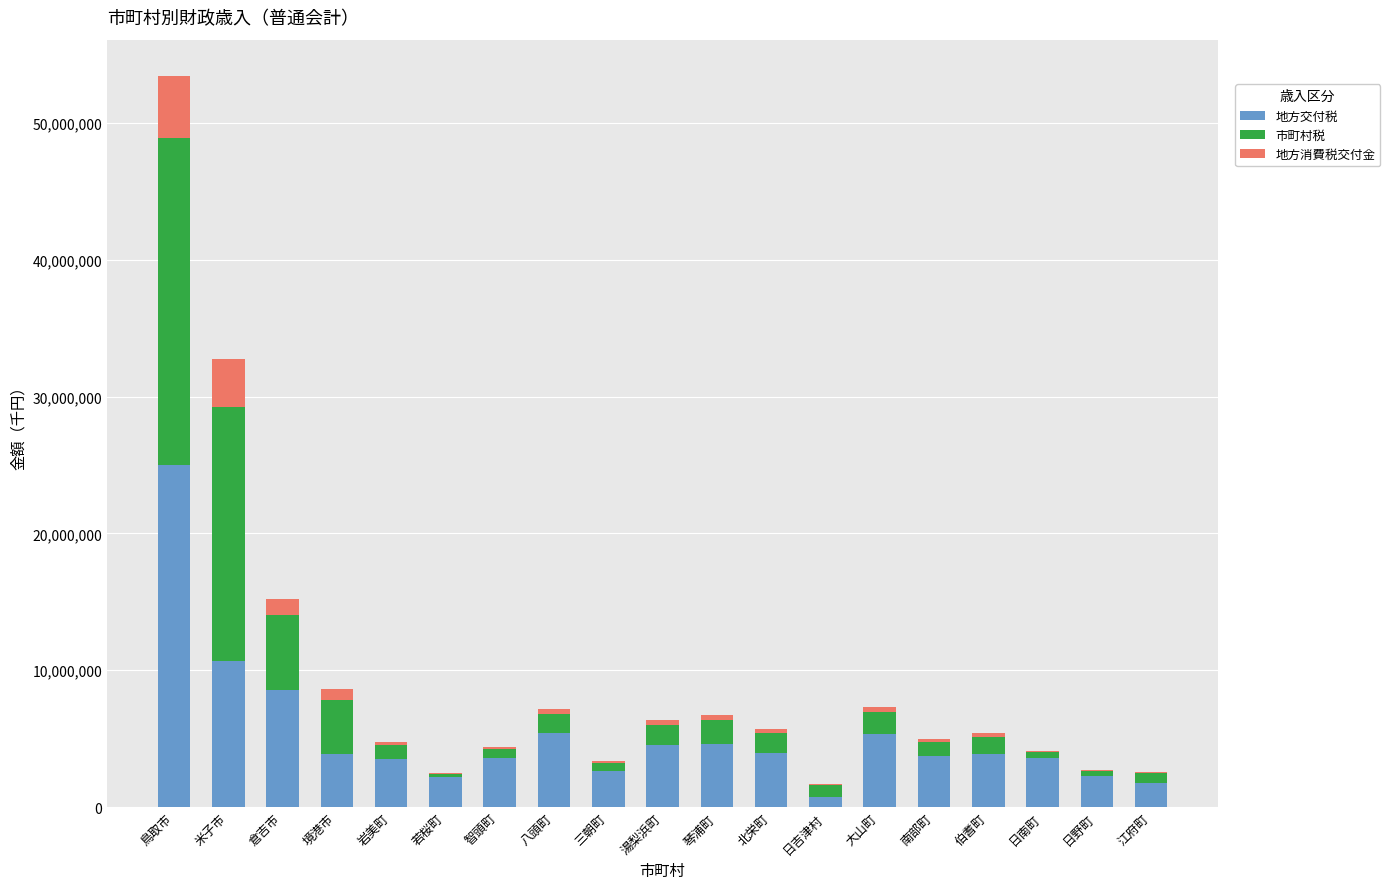

At which category is the sum across all series the highest?

鳥取市